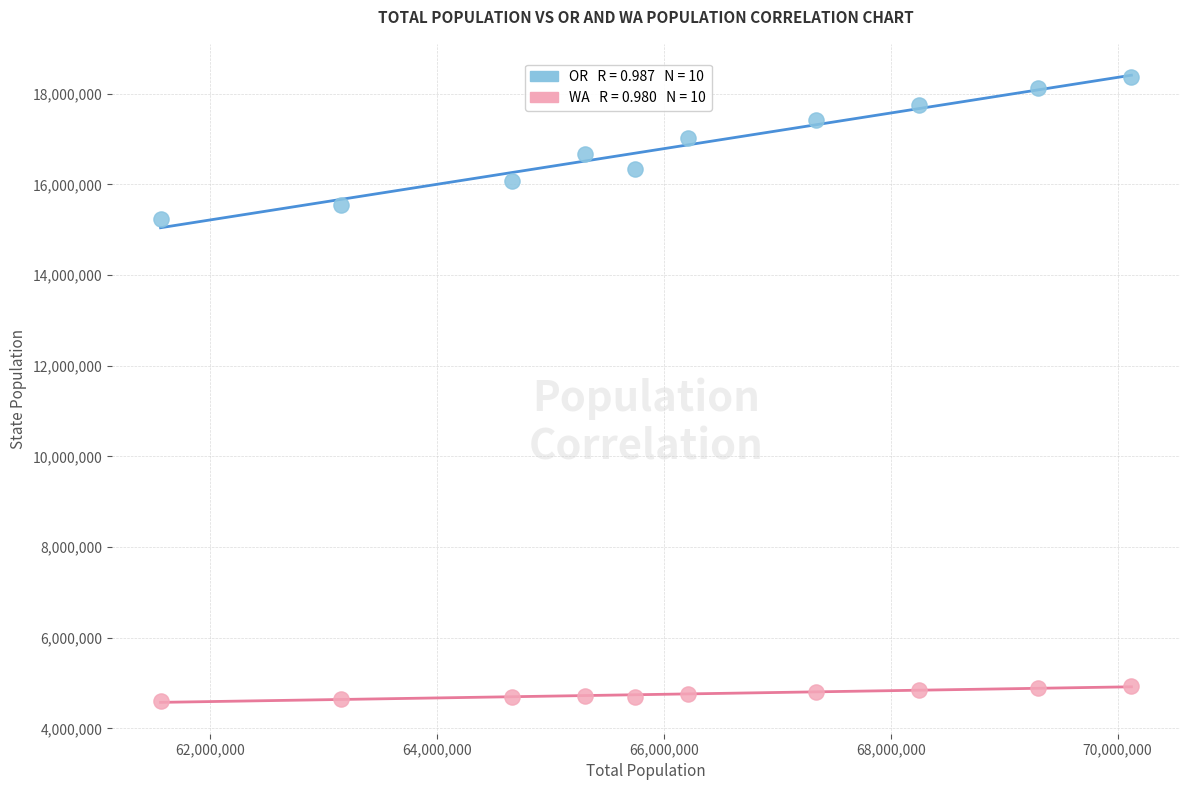

Across all data points, what is the range of Y values (max minus min)?

13751790